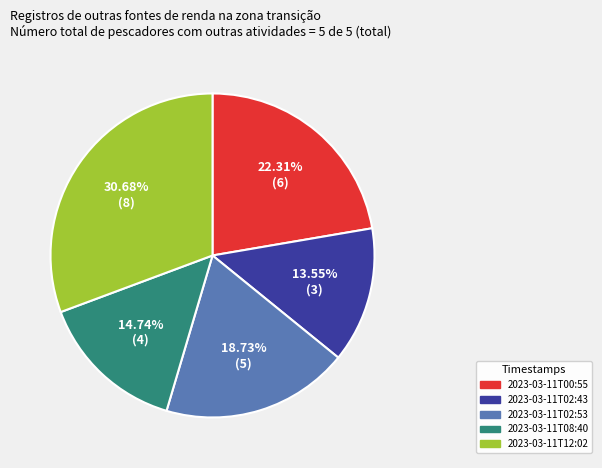

How many slices are in this pie chart?

5